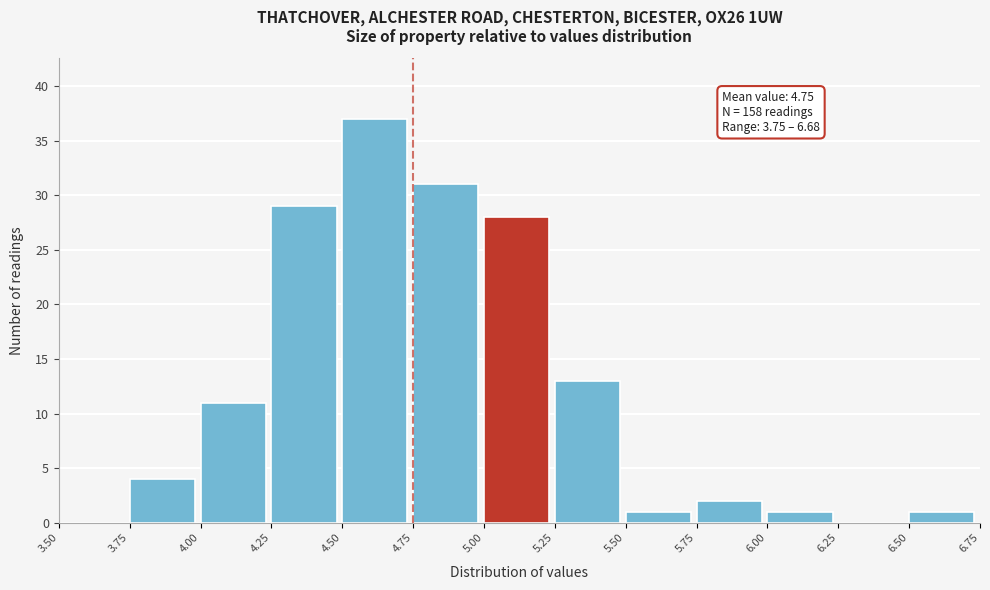

Over which range of the x-axis is the bar tallest?

4.50 to 4.75